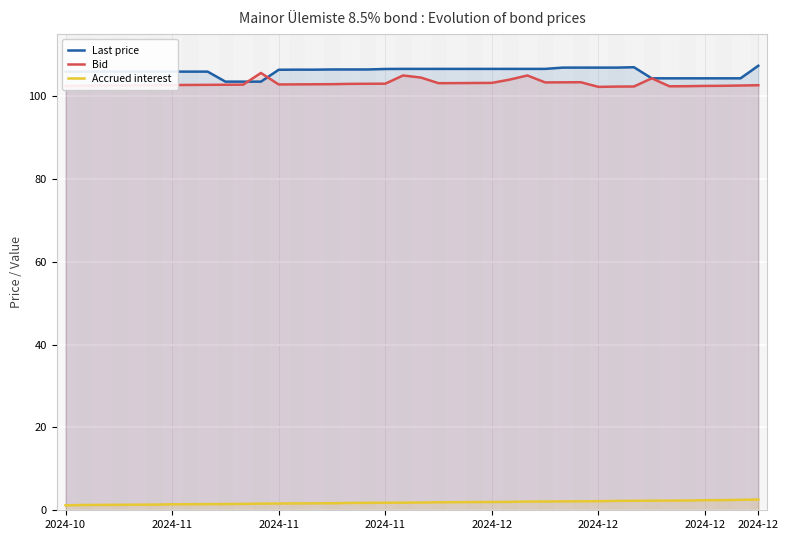

Reading left to right, what are all the values shown in this chart?

Last price: 105.9	105.9	105.9	105.9	105.9	105.9	105.9	105.9	105.9	103.5	103.5	103.5	106.4	106.4	106.4	106.5	106.5	106.5	106.6	106.6	106.6	106.6	106.6	106.6	106.6	106.6	106.6	106.6	106.9	106.9	106.9	106.9	107.0	104.3	104.3	104.3	104.3	104.3	104.3	107.3
Bid: 102.5	102.5	102.5	102.6	102.6	102.6	102.7	102.7	102.7	102.8	102.8	105.6	102.8	102.9	102.9	102.9	103.0	103.0	103.0	105.0	104.5	103.1	103.2	103.2	103.2	104.0	105.0	103.3	103.3	103.4	102.2	102.3	102.3	104.3	102.4	102.4	102.5	102.5	102.6	102.6
Accrued interest: 1.2	1.3	1.3	1.3	1.3	1.4	1.4	1.5	1.5	1.5	1.5	1.6	1.6	1.7	1.7	1.7	1.8	1.8	1.8	1.8	1.9	1.9	2.0	2.0	2.0	2.0	2.1	2.1	2.1	2.2	2.2	2.3	2.3	2.3	2.3	2.4	2.4	2.5	2.5	2.6